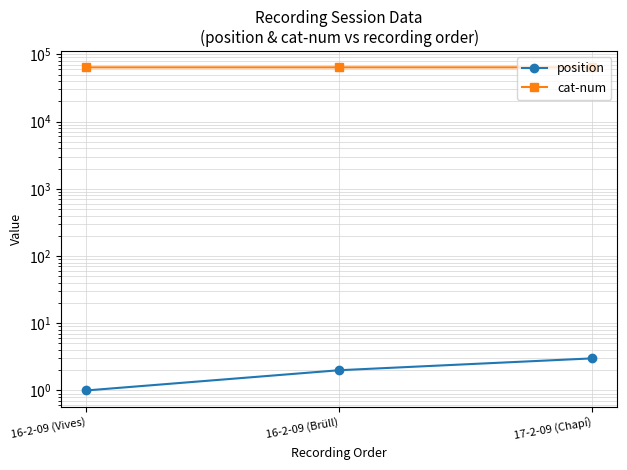

List the series in order of their overall mean, highest first.

cat-num, position